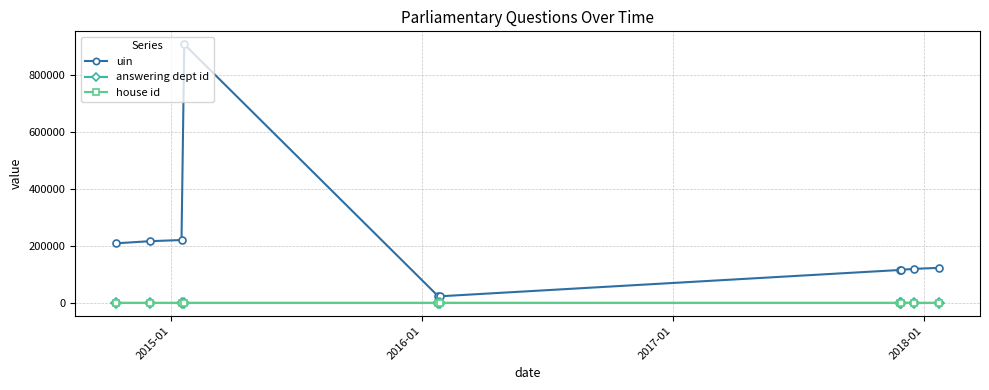

Does the chart display data point markers on the line(s)?

Yes